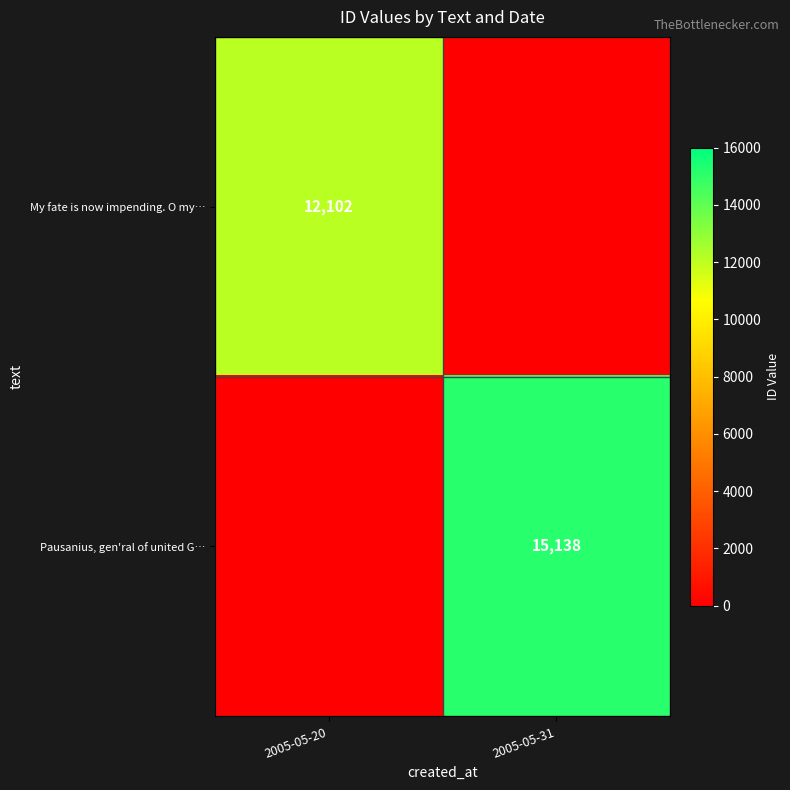

Is it true that My fate is now impending. O my… equals 5987 at 2005-05-20?

False